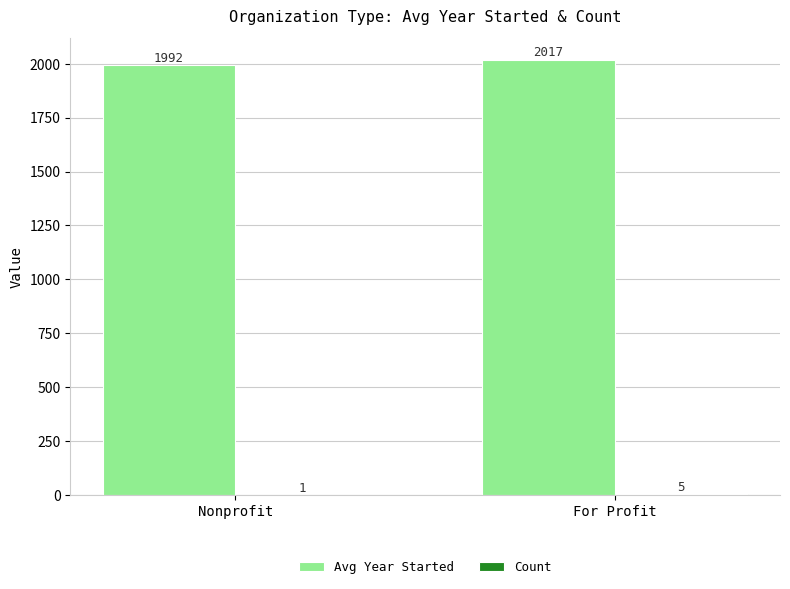

Between Nonprofit and For Profit, which series saw the biggest shift?

Avg Year Started